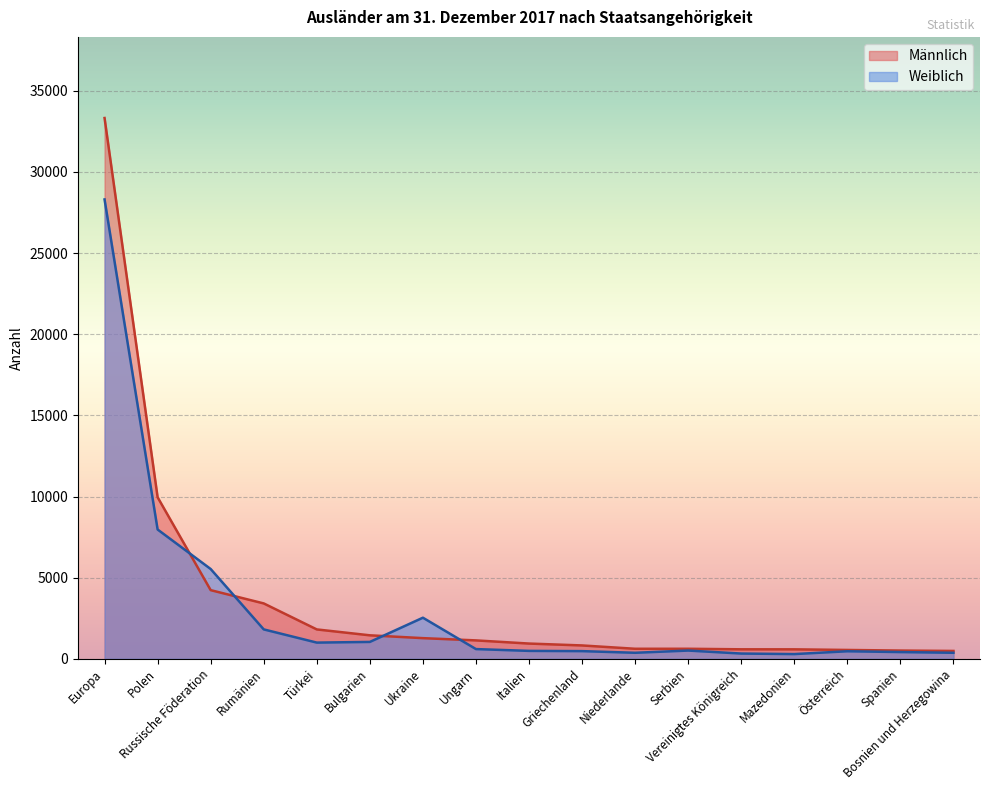

What is the sum of all Männlich values?

62296